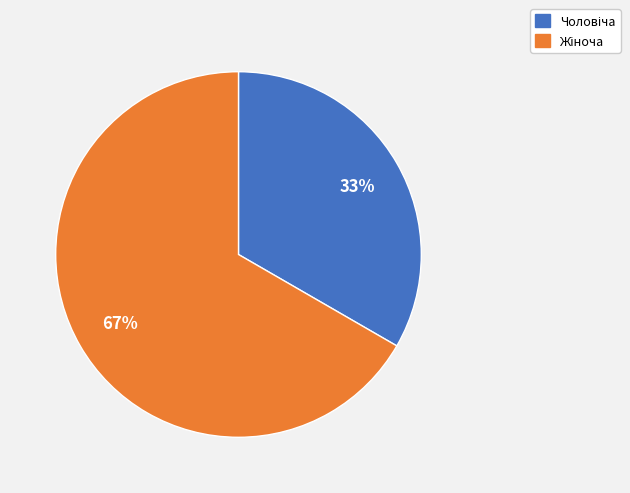

Count the number of slices in the pie.

2